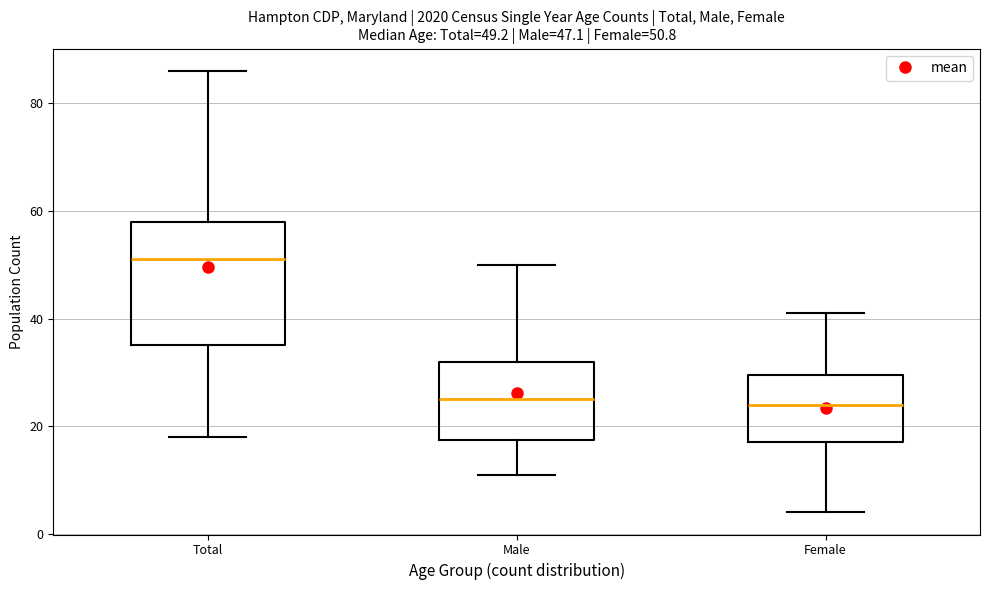

Which box's median line is the highest?

Total